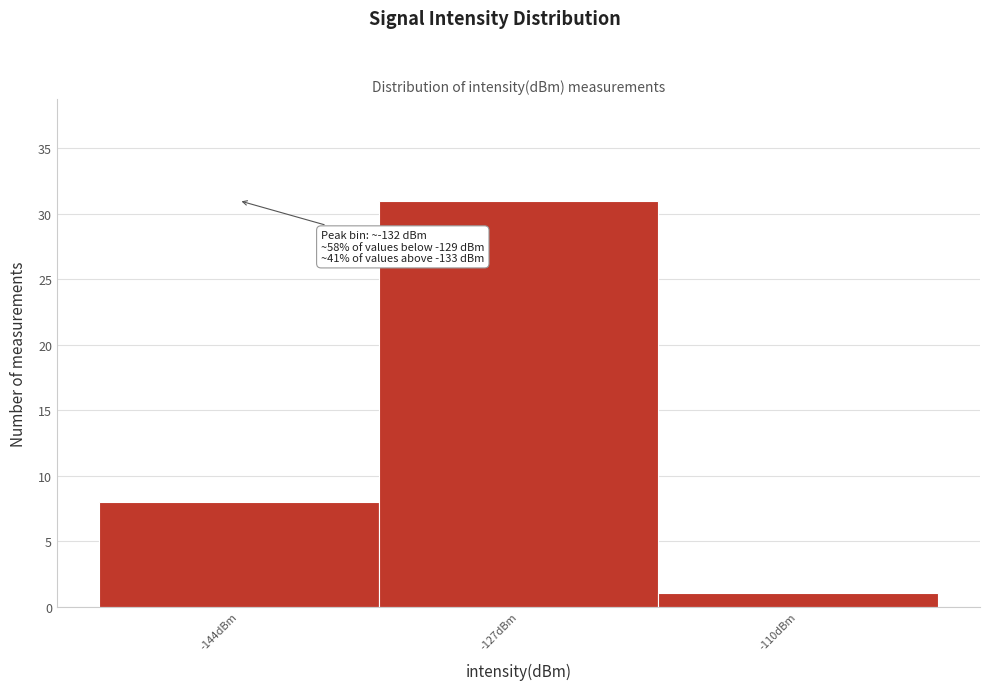

Which range on the x-axis has the tallest bar?

-136 to -119